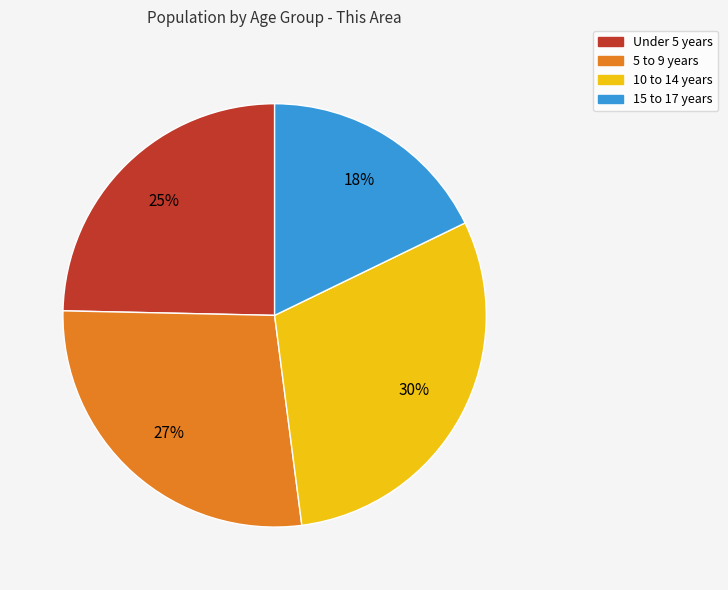

How many segments does this pie chart have?

4